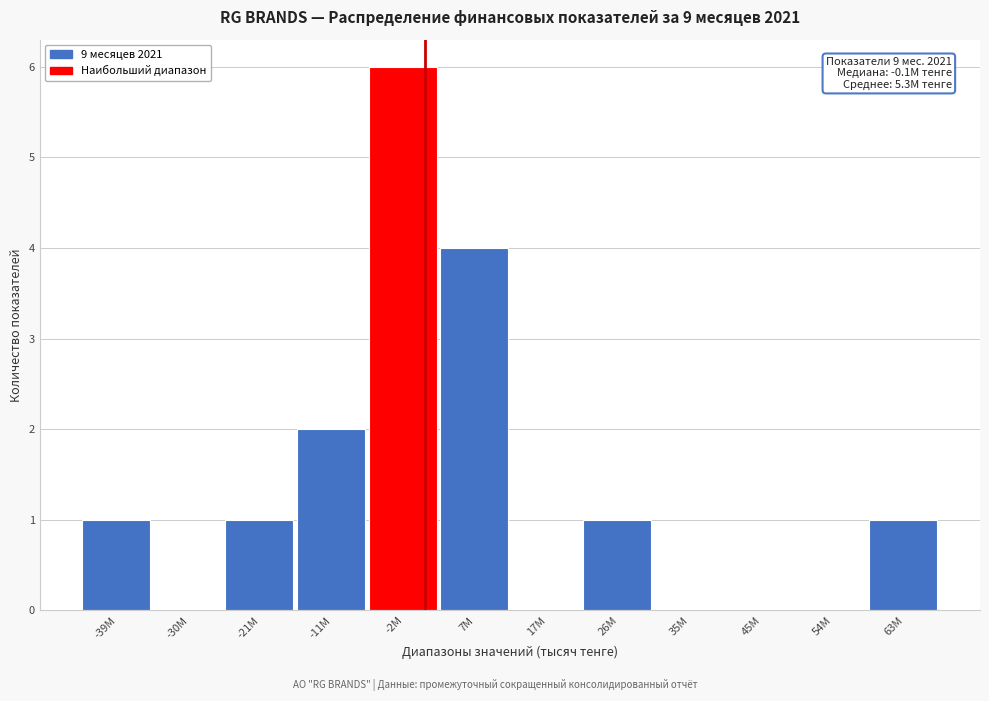

Reading right to left, what are all the values shown in this chart?

63M=1	54M=0	45M=0	35M=0	26M=1	17M=0	7M=4	-2M=6	-11M=2	-21M=1	-30M=0	-39M=1